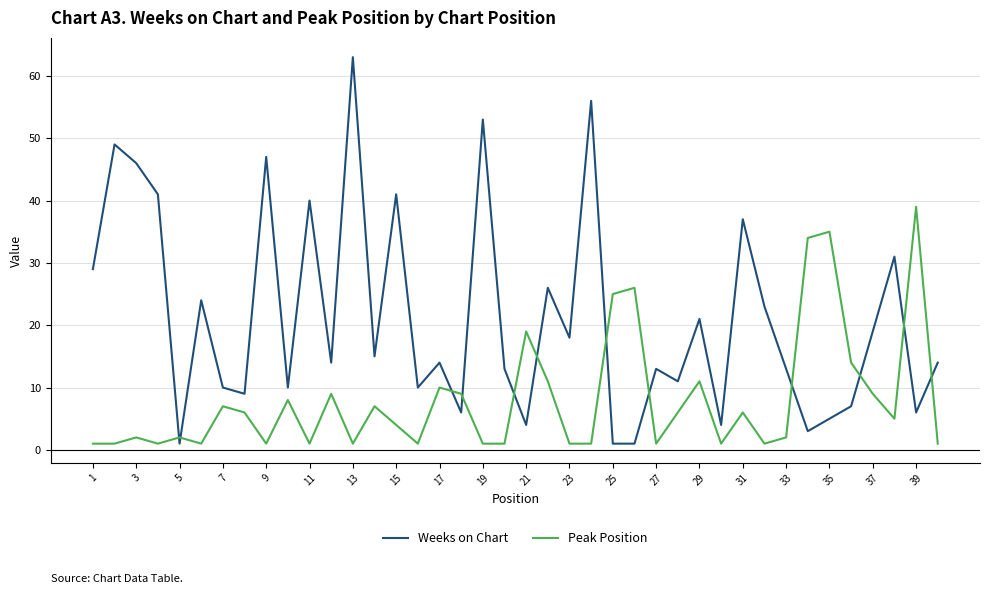

Does the chart have visible grid lines?

Yes